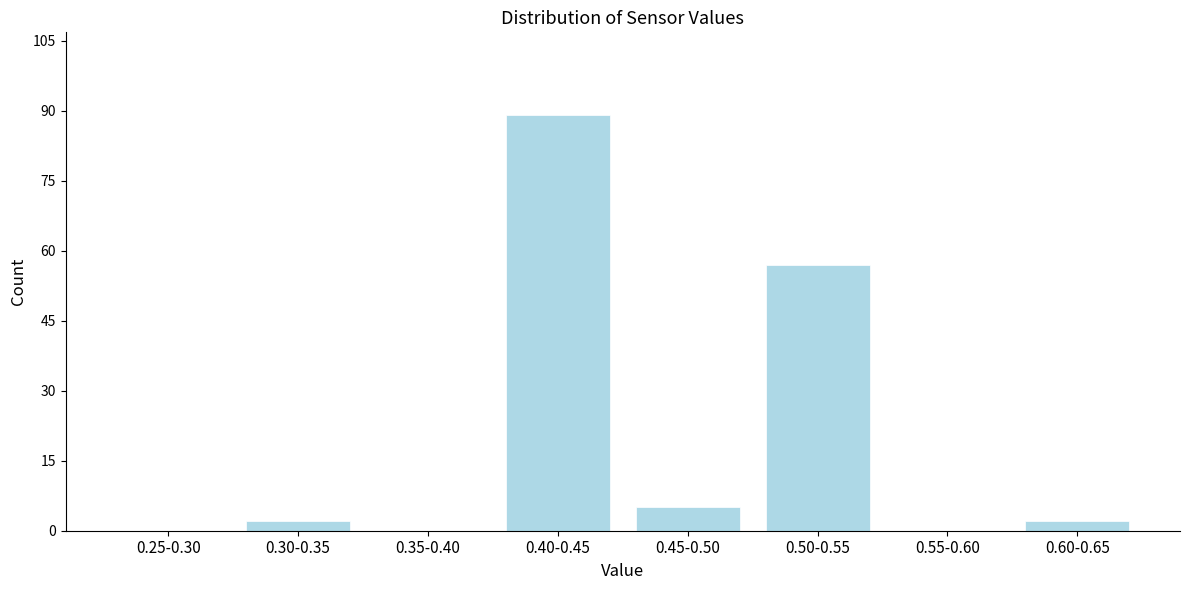

Reading right to left, extract all data points from this chart.

0.60-0.65=2	0.55-0.60=0	0.50-0.55=57	0.45-0.50=5	0.40-0.45=89	0.35-0.40=0	0.30-0.35=2	0.25-0.30=0